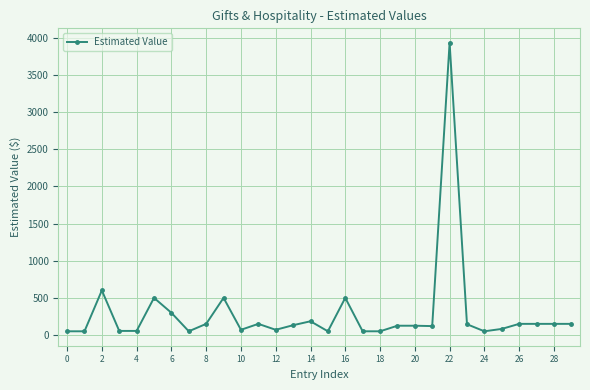

What is the average value?

291.5